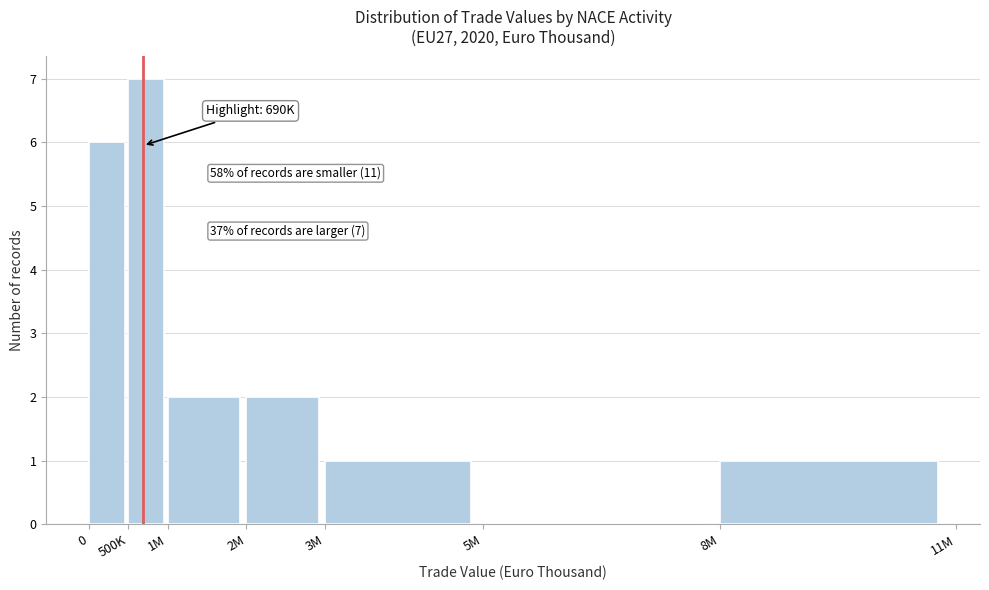

Reading left to right, extract all data points from this chart.

0=6	500K=7	1M=2	2M=2	3M=1	5M=0	8M=1